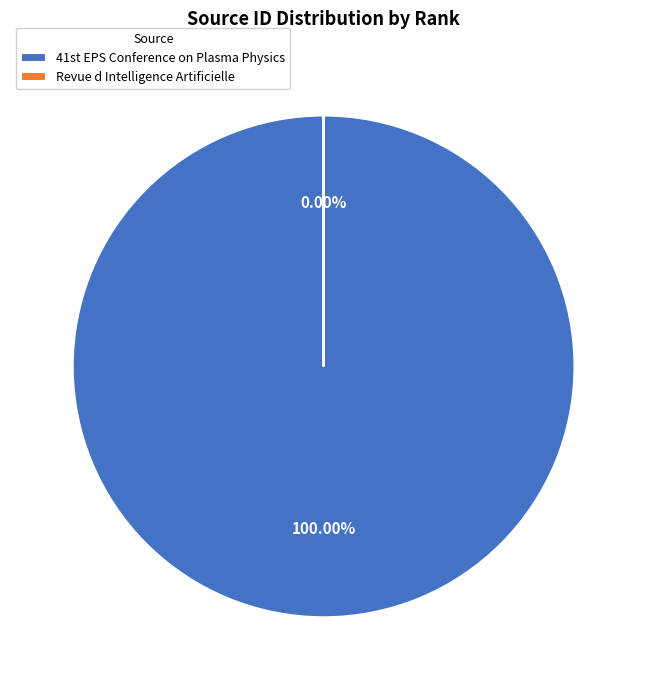

Does any single category account for the majority?

Yes